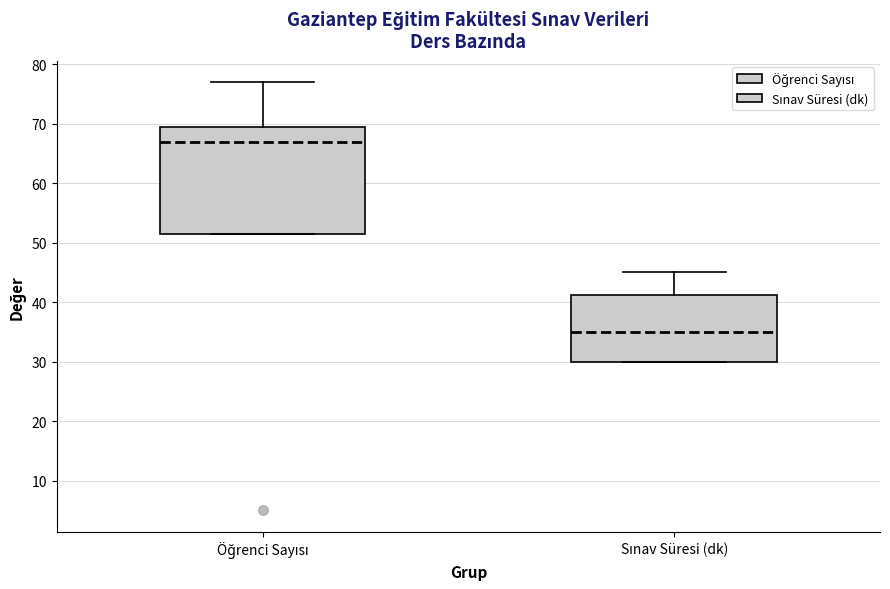

Which box is the tallest, from its lower edge to its upper edge?

Öğrenci Sayısı